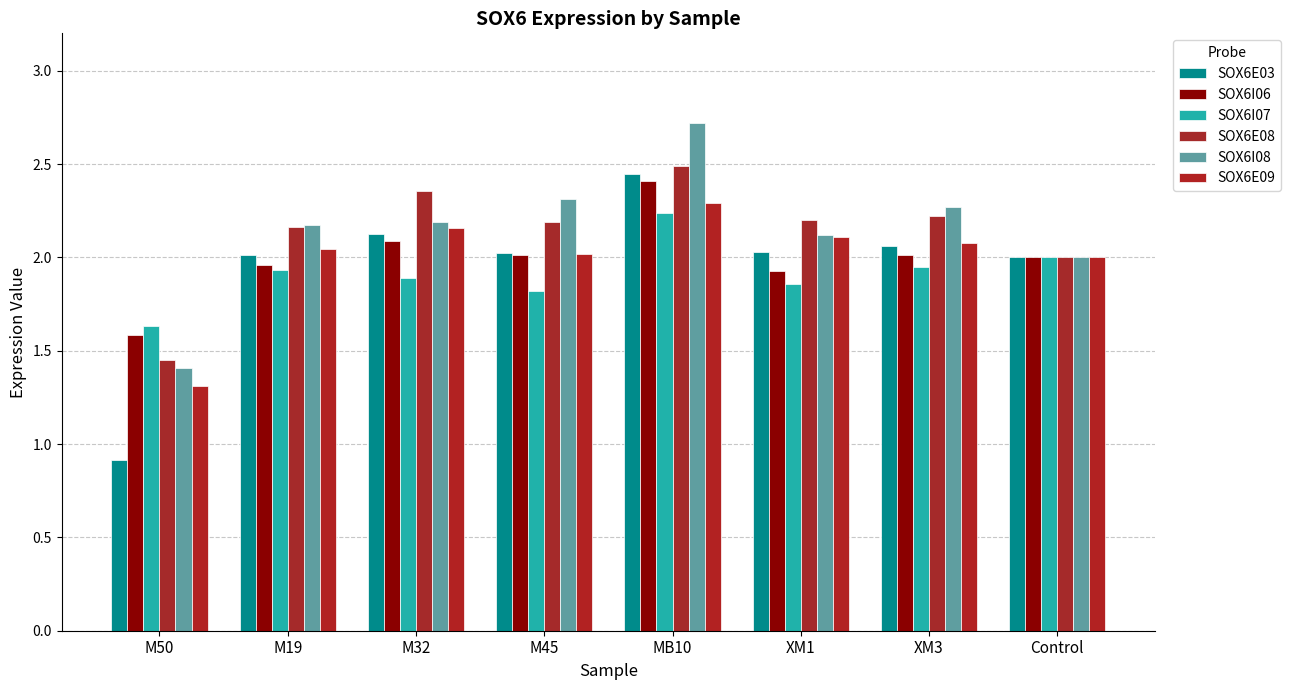

What are all the series names shown in the legend?

SOX6E03, SOX6I06, SOX6I07, SOX6E08, SOX6I08, SOX6E09